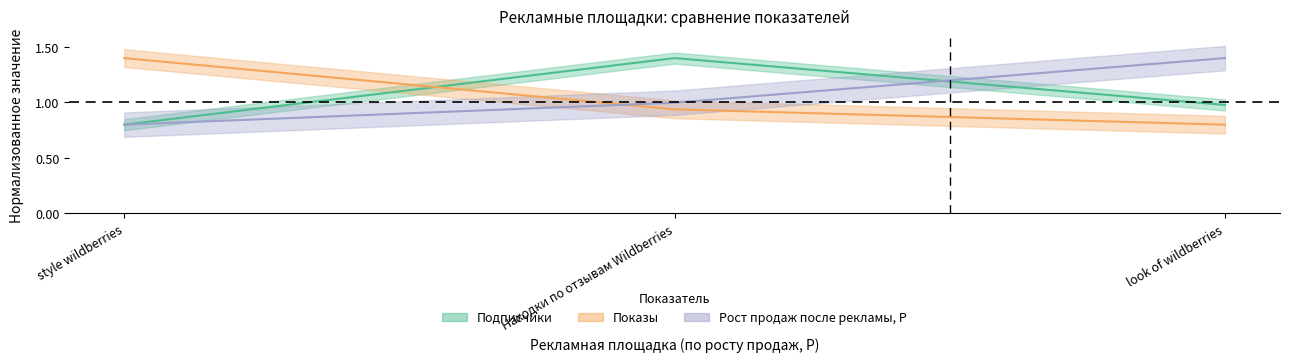

Is it true that Рост продаж после рекламы, Р equals 0.3 at look of wildberries?

False